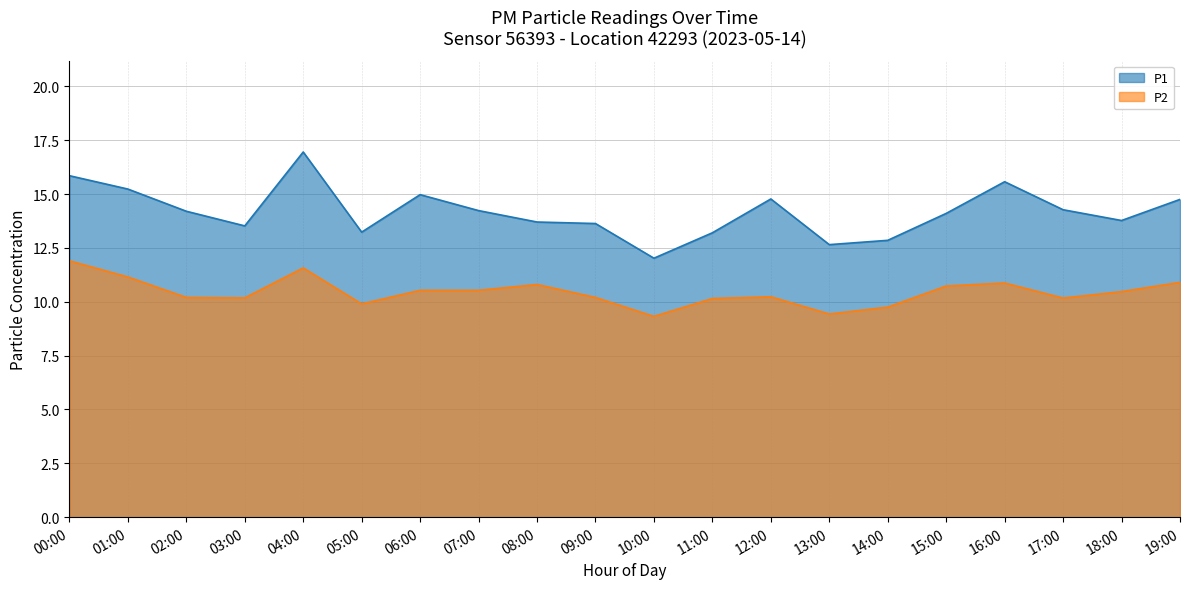

What are all the series names shown in the legend?

P1, P2